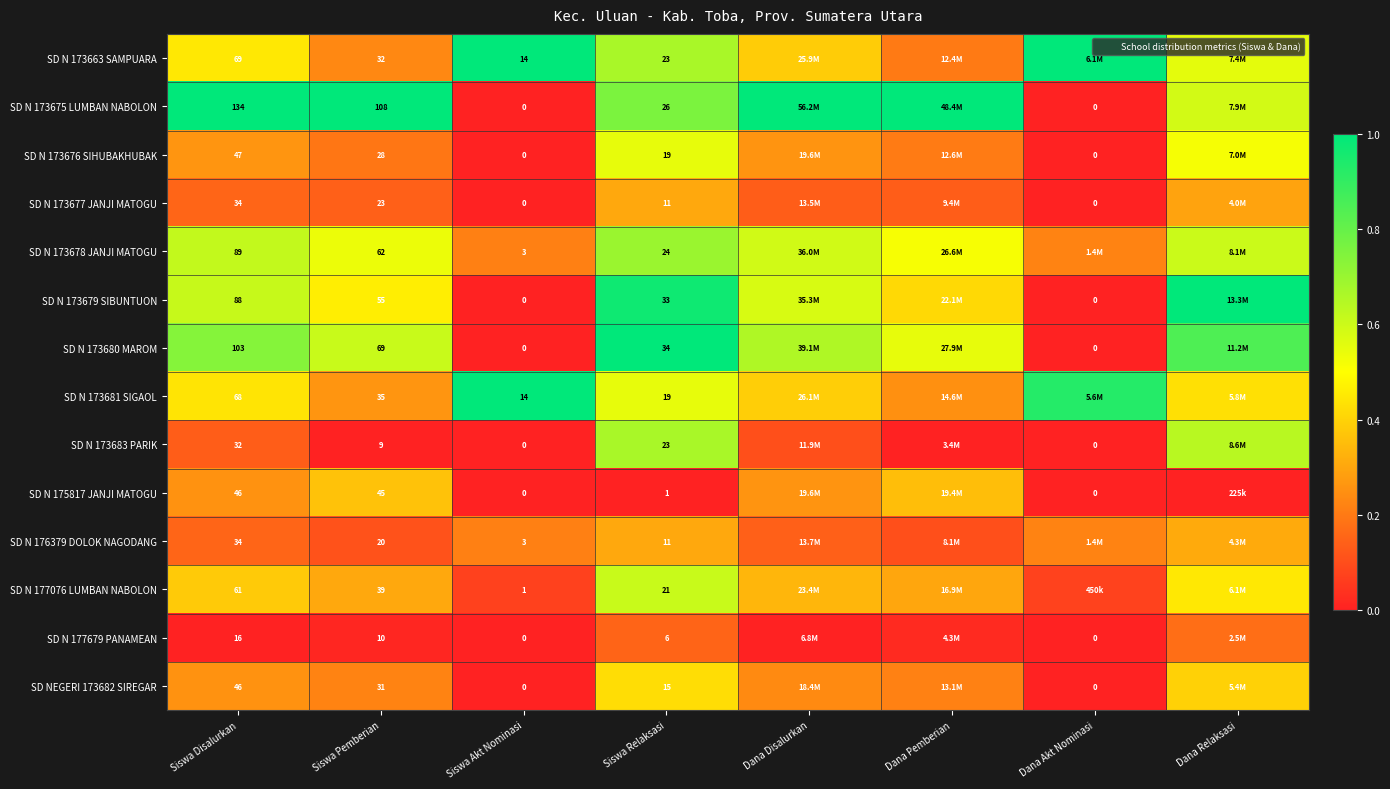

The value of SD N 173683 PARIK at Siswa Akt Nominasi is -0.3. True or false?

False